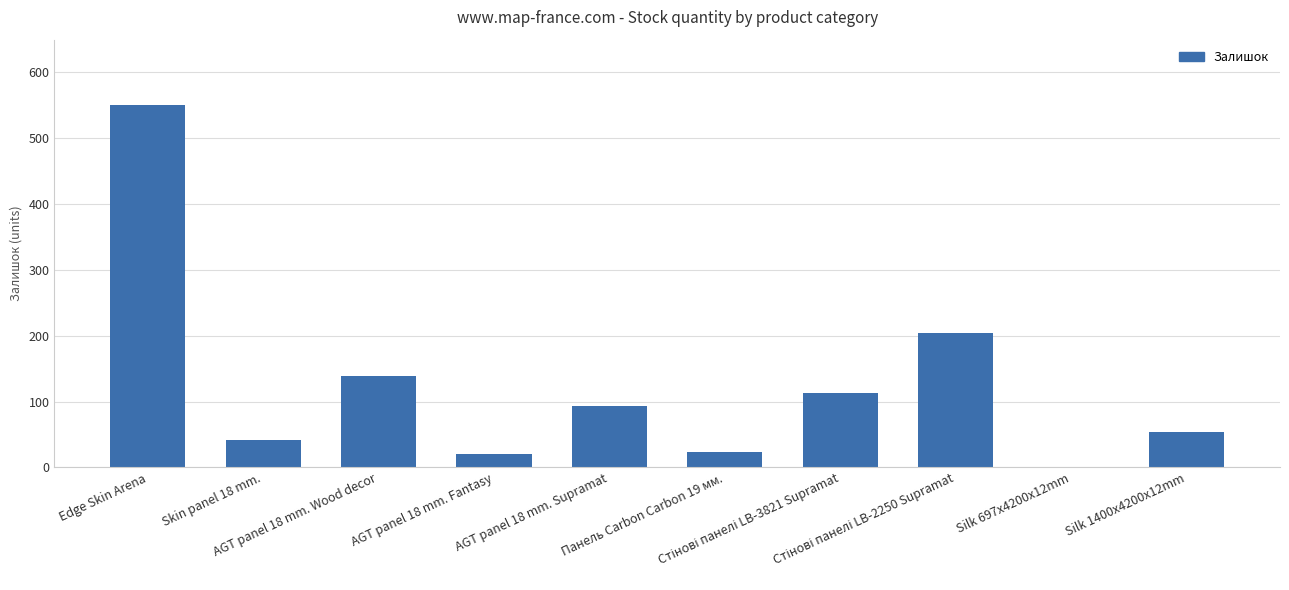

What is the greatest value displayed?

550